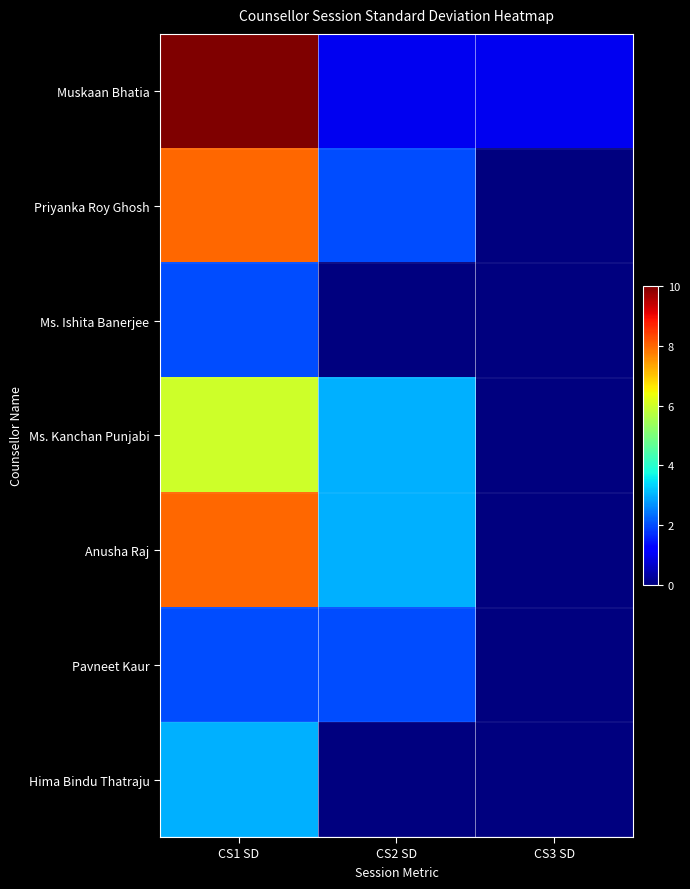

Count the number of categories in the chart.

3